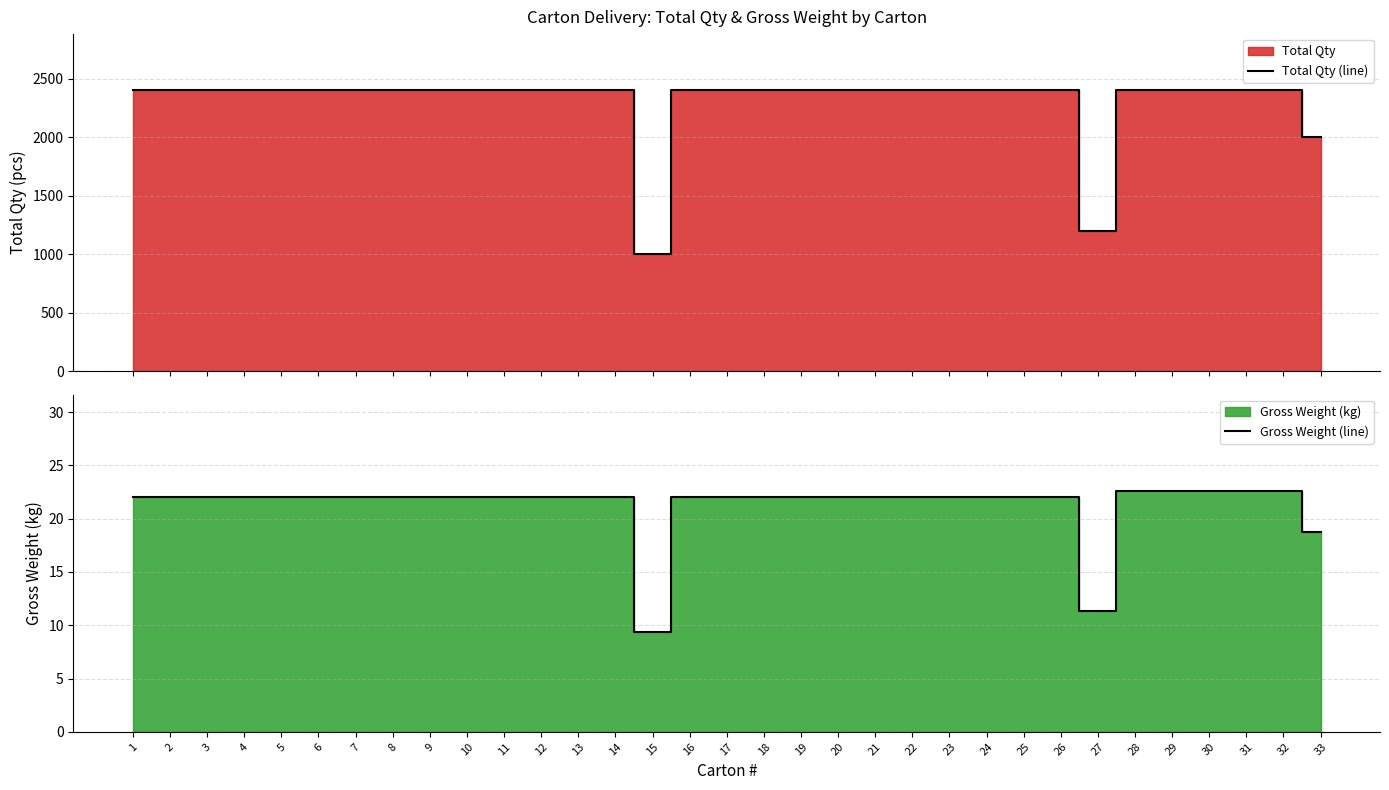

True or false: Total Qty (line) and Gross Weight (line) intersect in this chart.

False